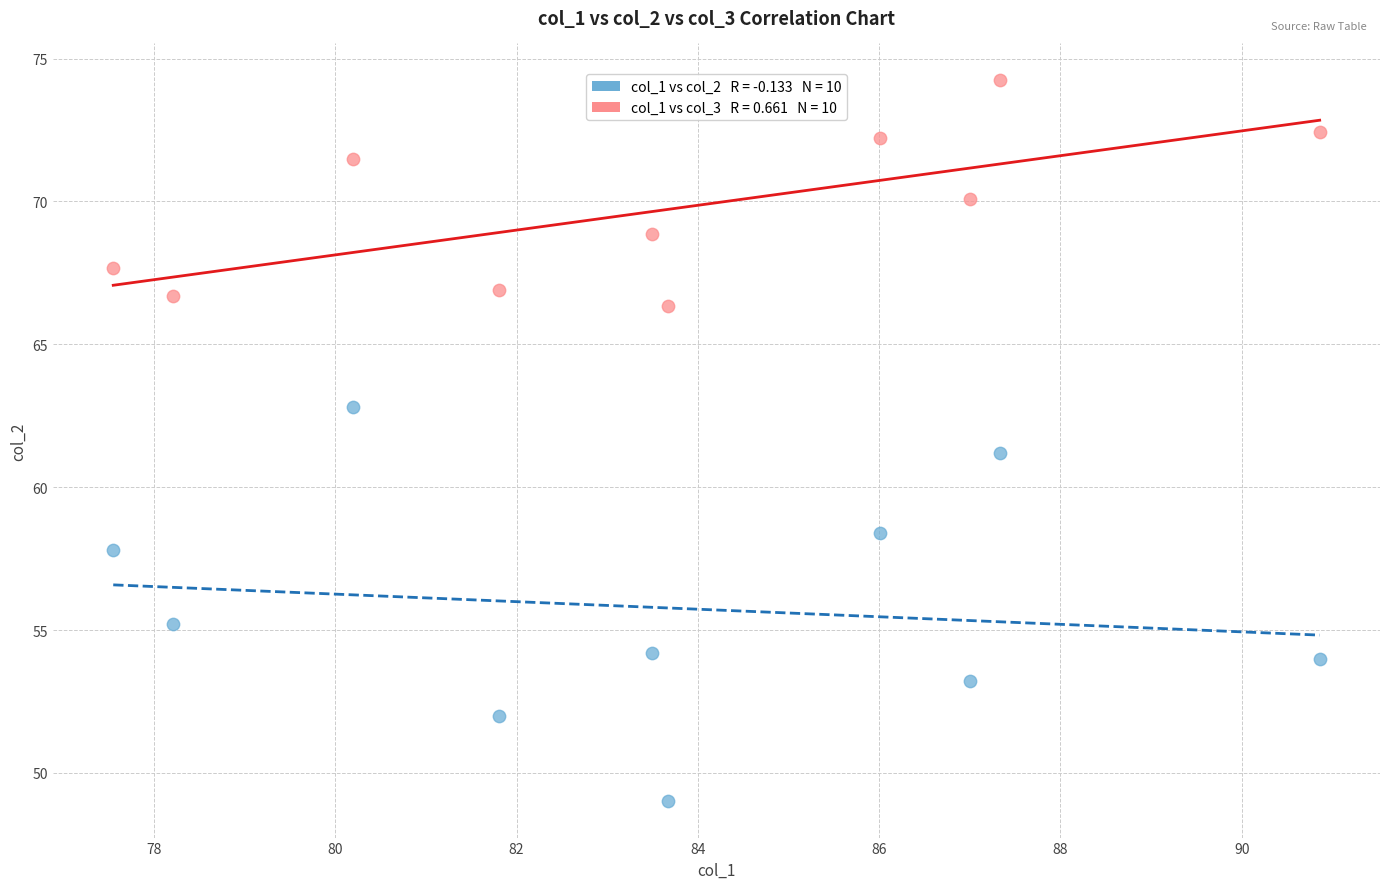

Across all data points, what is the range of Y values (max minus min)?

25.3